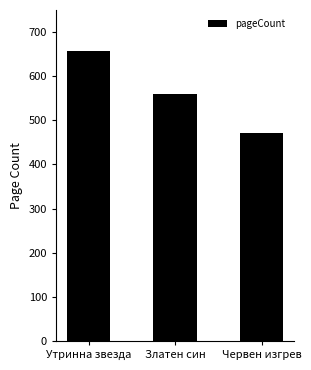

What is the average value?

563